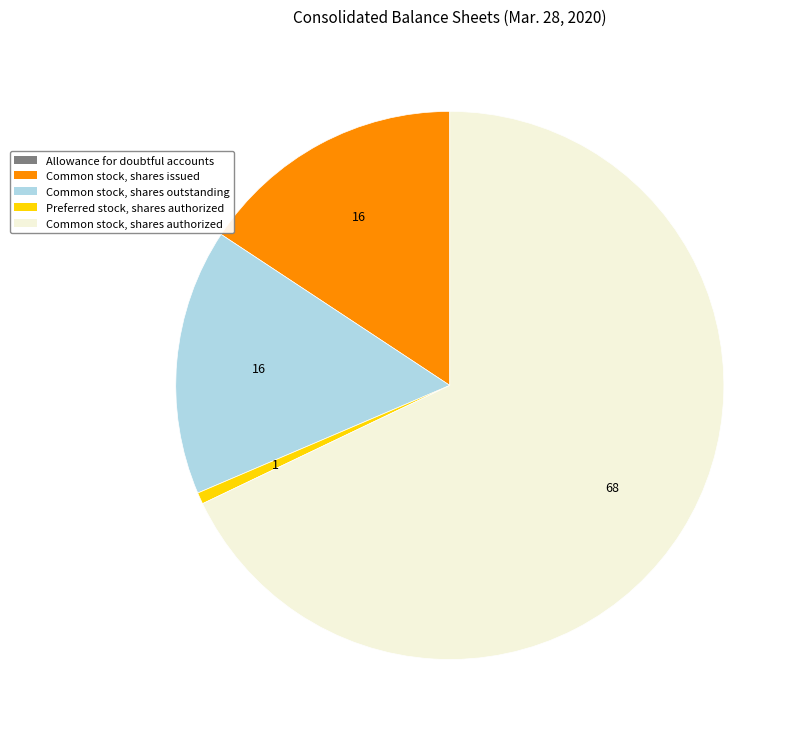

Is it true that Common stock, shares outstanding is 26% of the pie?

False